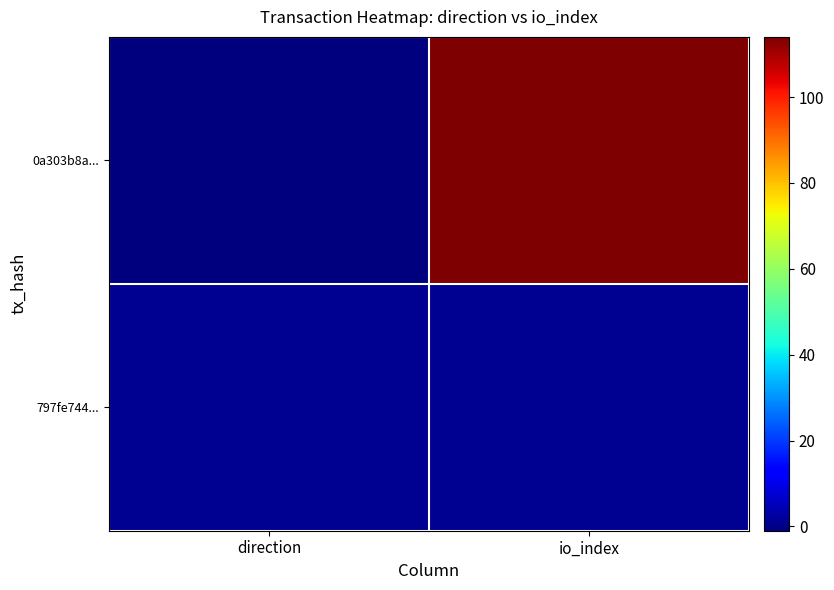

At how many categories does at least one series exceed 105?

1